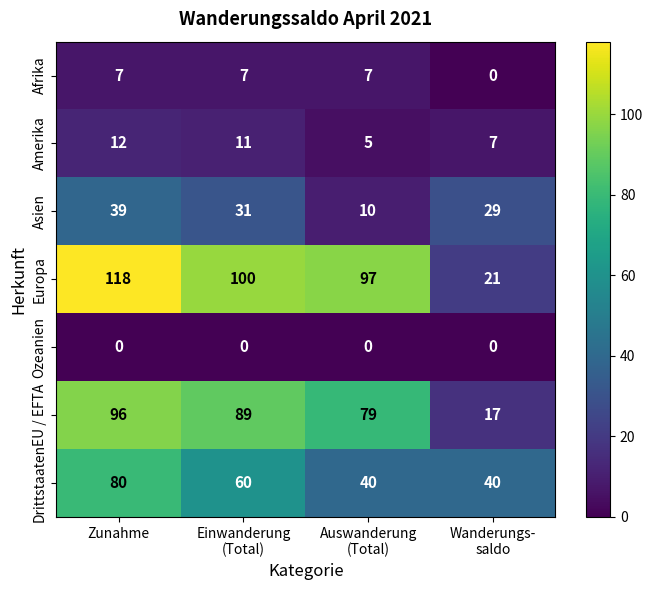

Which label corresponds to the largest value in the chart?

Zunahme